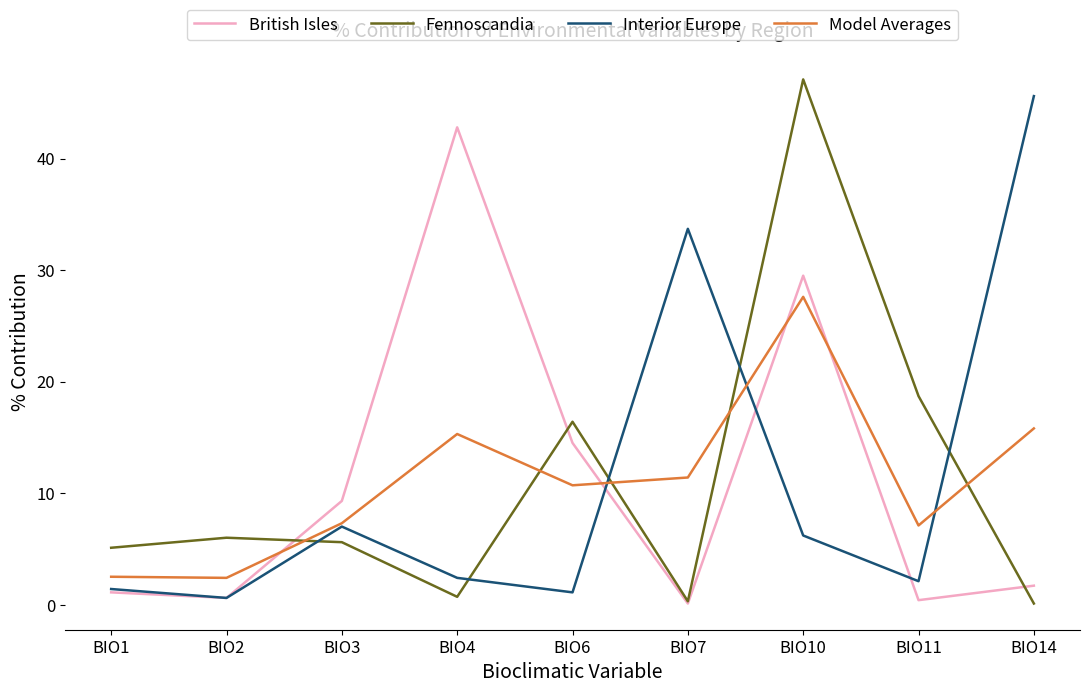

Which series has the largest range (max minus min)?

Fennoscandia